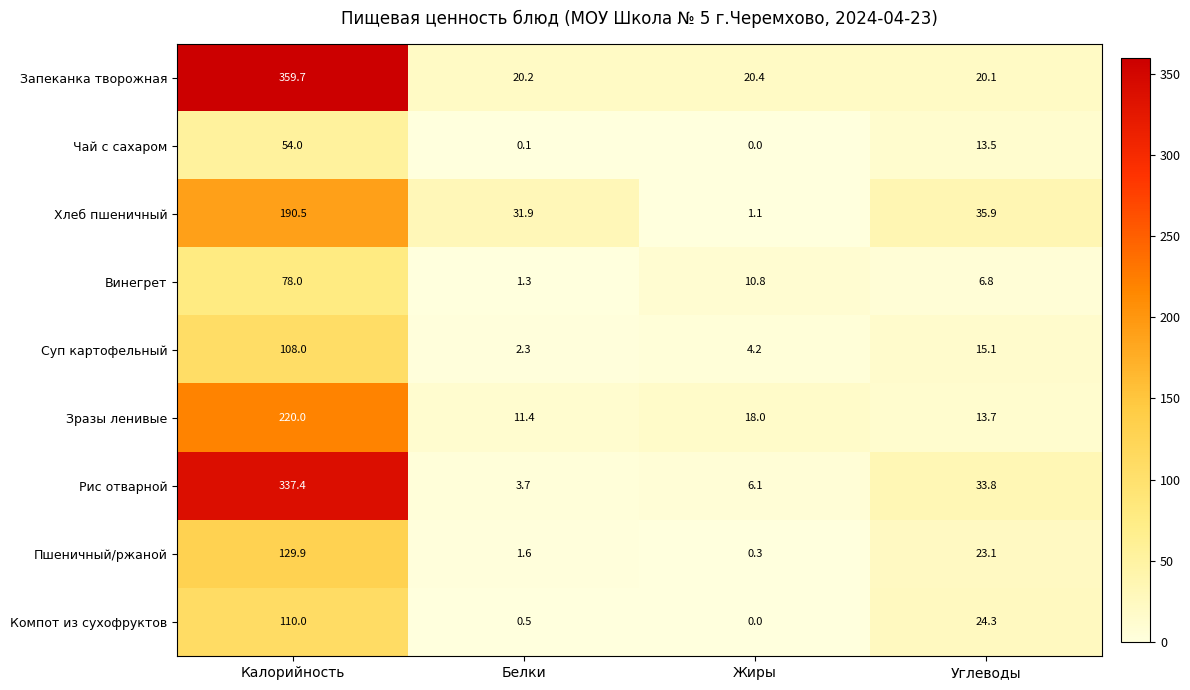

What is the approximate value of Рис отварной at Калорийность?

337.4